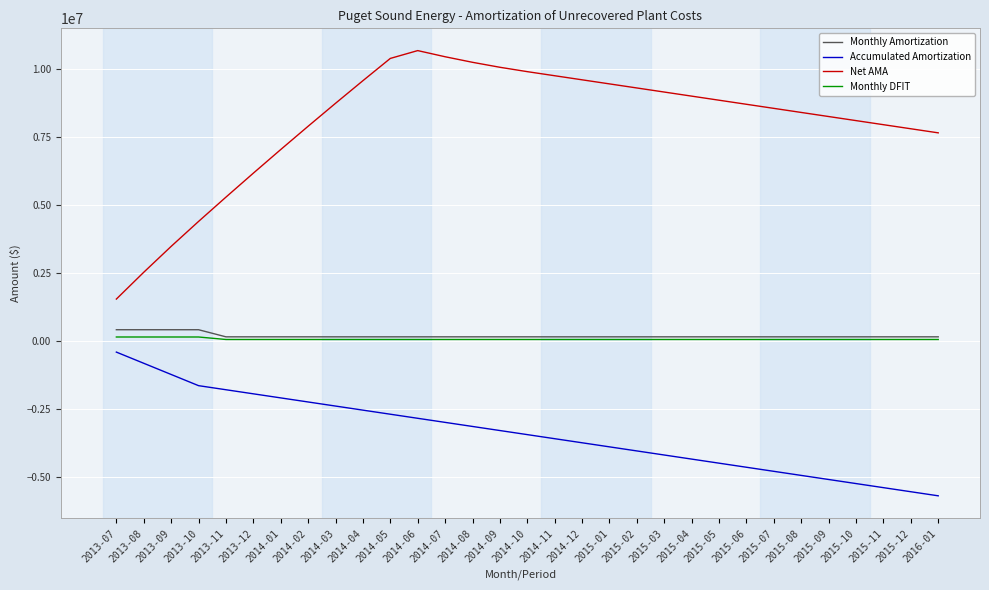

Which series changed the most between 2014-02 and 2016-01?

Accumulated Amortization